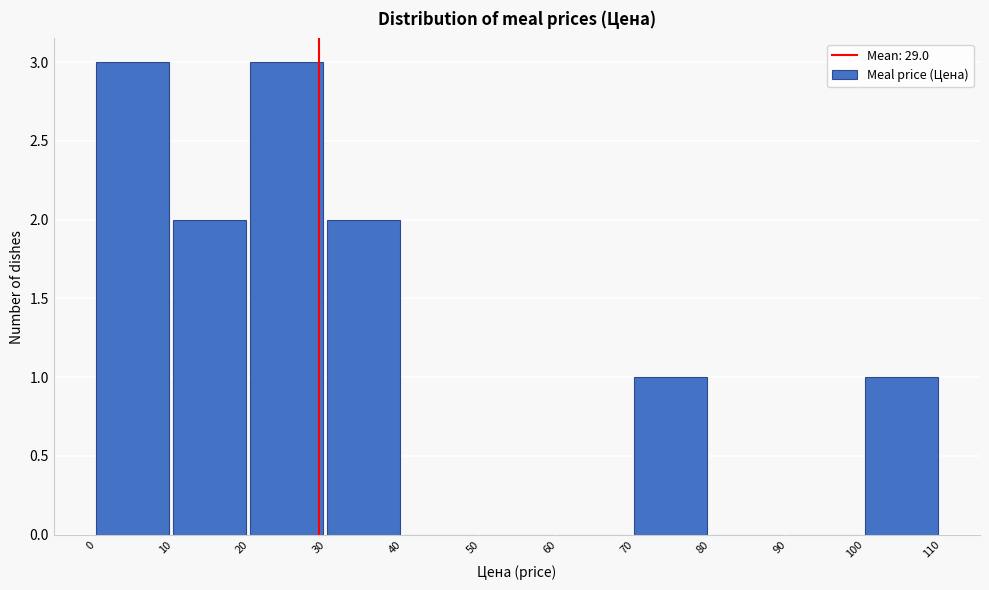

Reading left to right, transcribe this chart: for each bar, give the range it covers on the x-axis and its height. The values are not printed on the chart, so give them approximately, as read against the axis.

0 to 10: 3
10 to 20: 2
20 to 30: 3
30 to 40: 2
40 to 50: 0
50 to 60: 0
60 to 70: 0
70 to 80: 1
80 to 90: 0
90 to 100: 0
100 to 110: 1